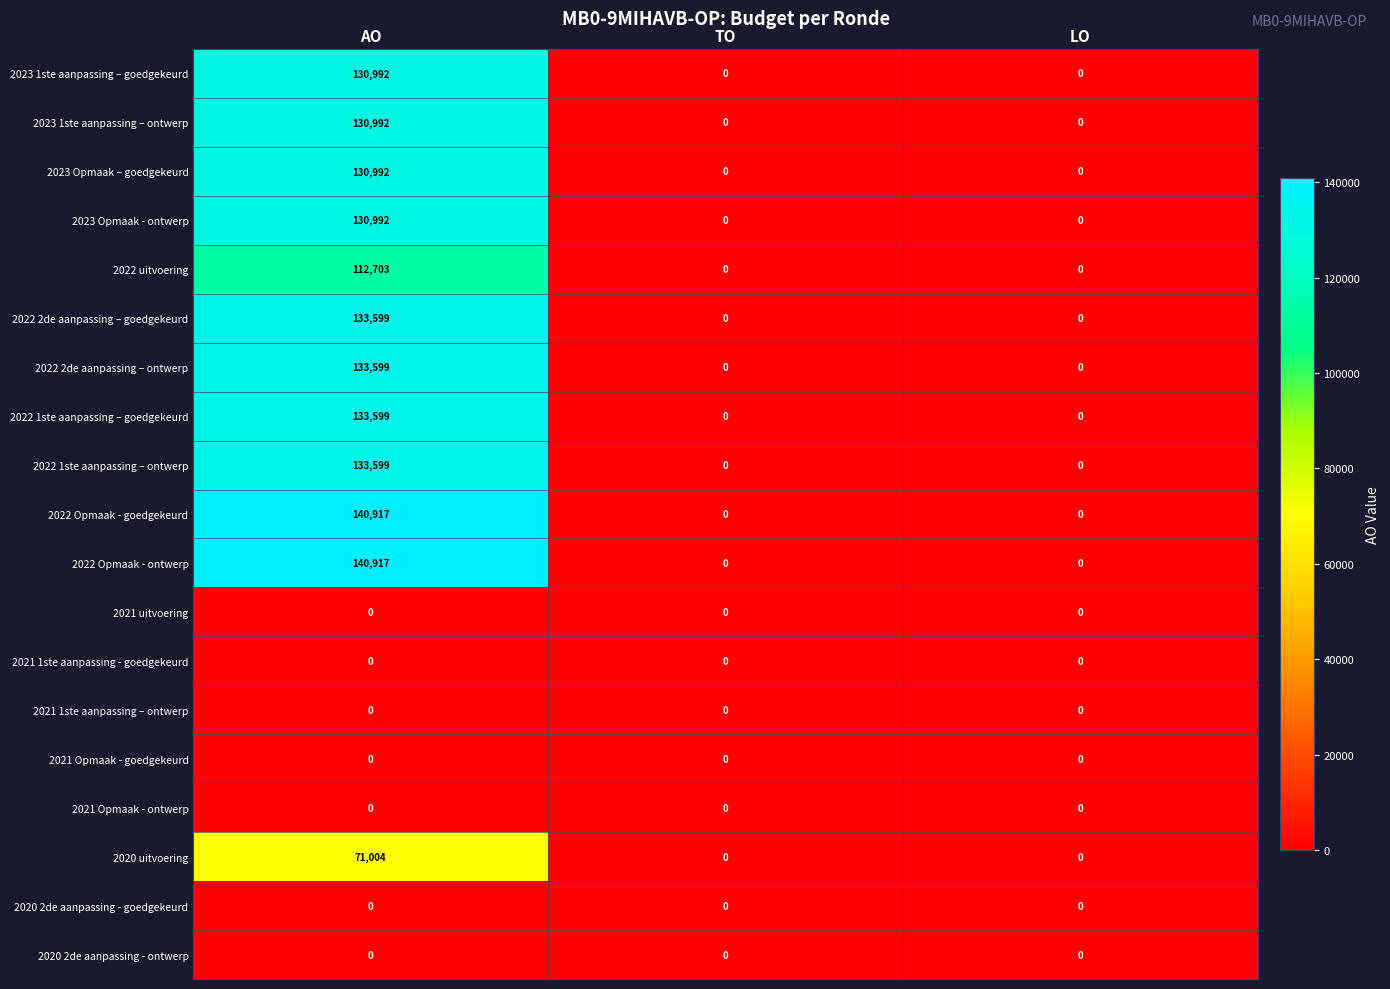

What is the spread (max minus min) of values at AO?

140917